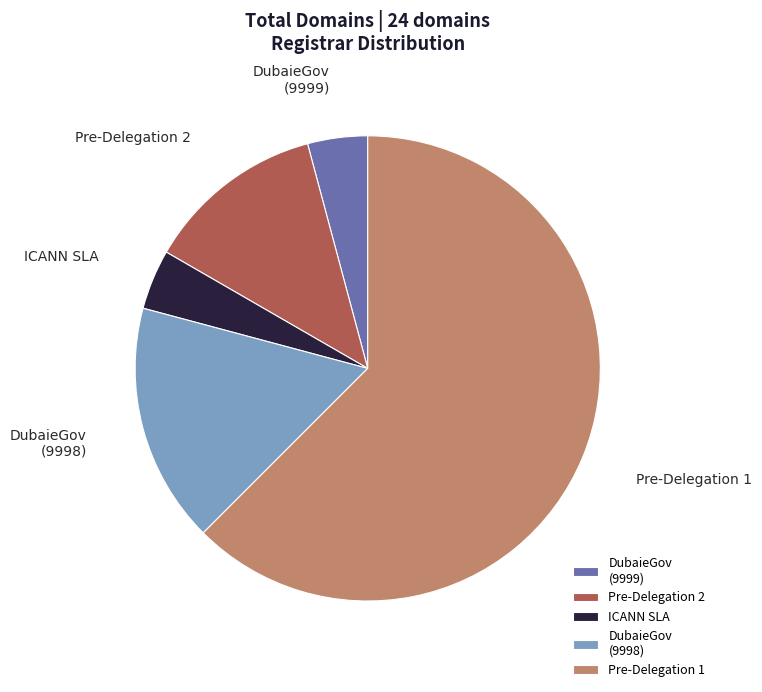

True or false: Pre-Delegation 1 accounts for 74% of the total.

False